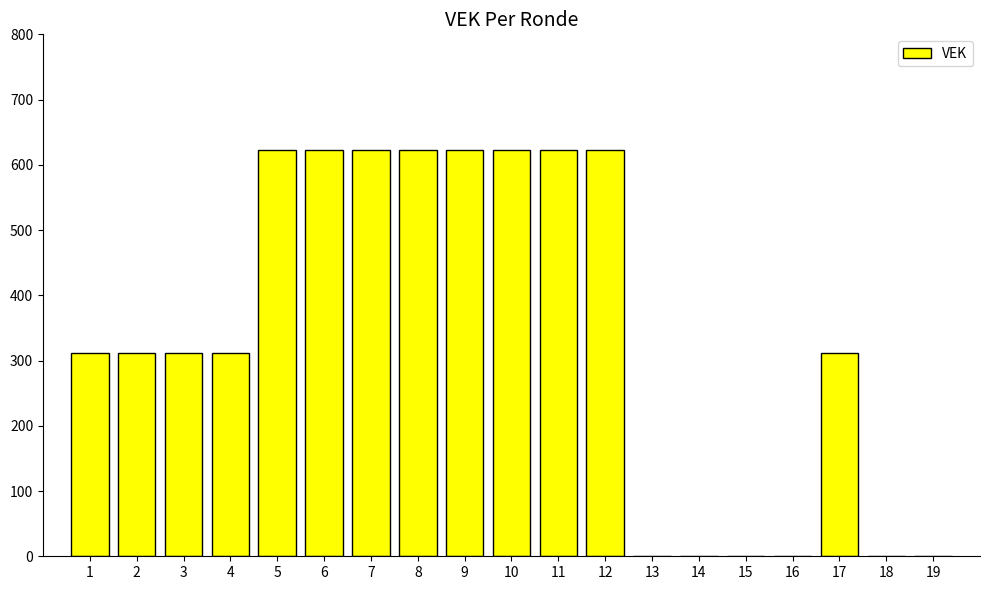

What is the sum of the values at 12 and 19?

623